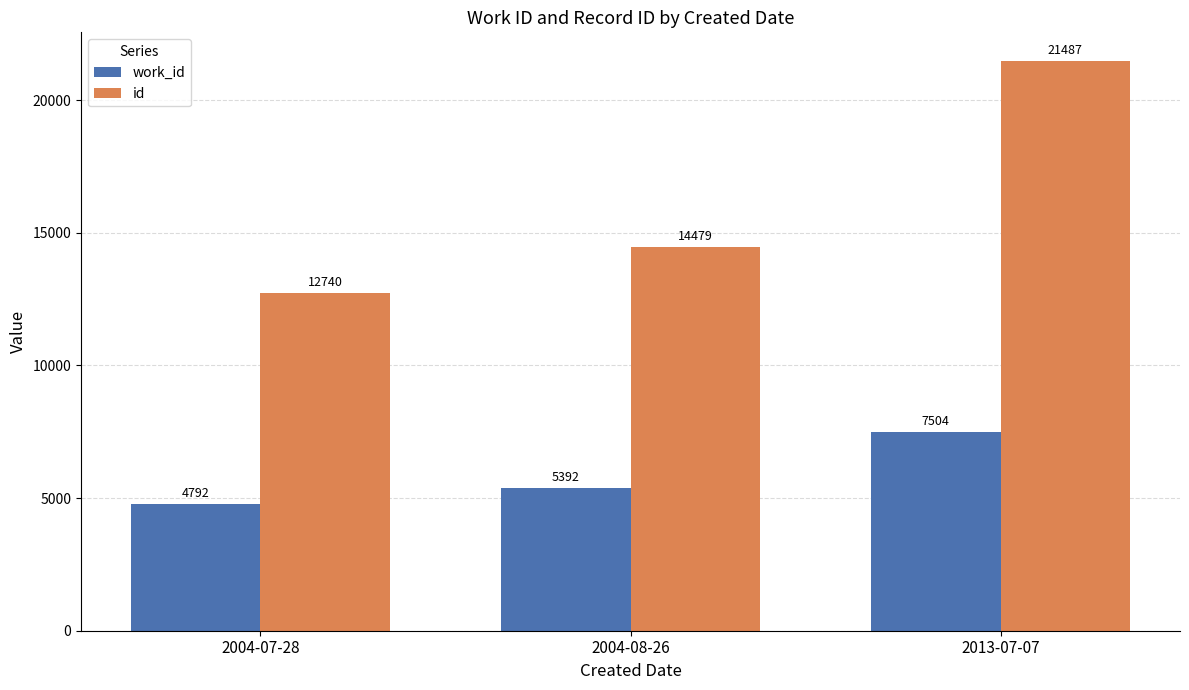

The value of work_id at 2004-08-26 is 5392. True or false?

True